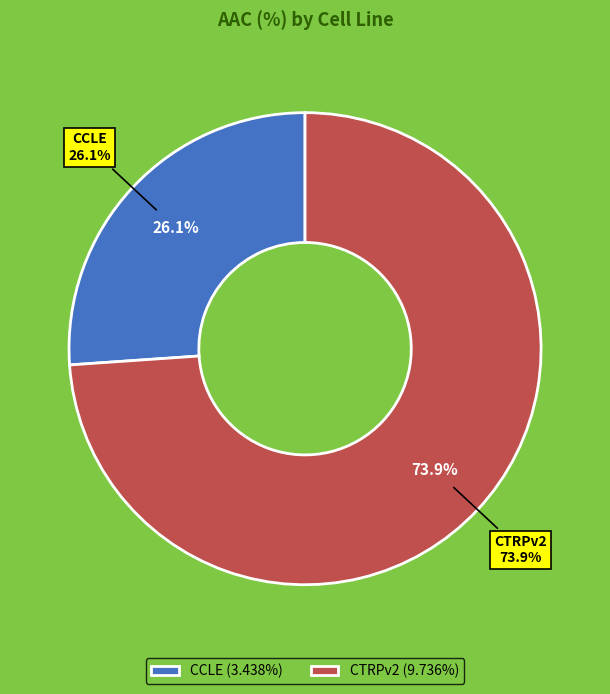

To the nearest percent, what percentage of the pie is CTRPv2?

74%